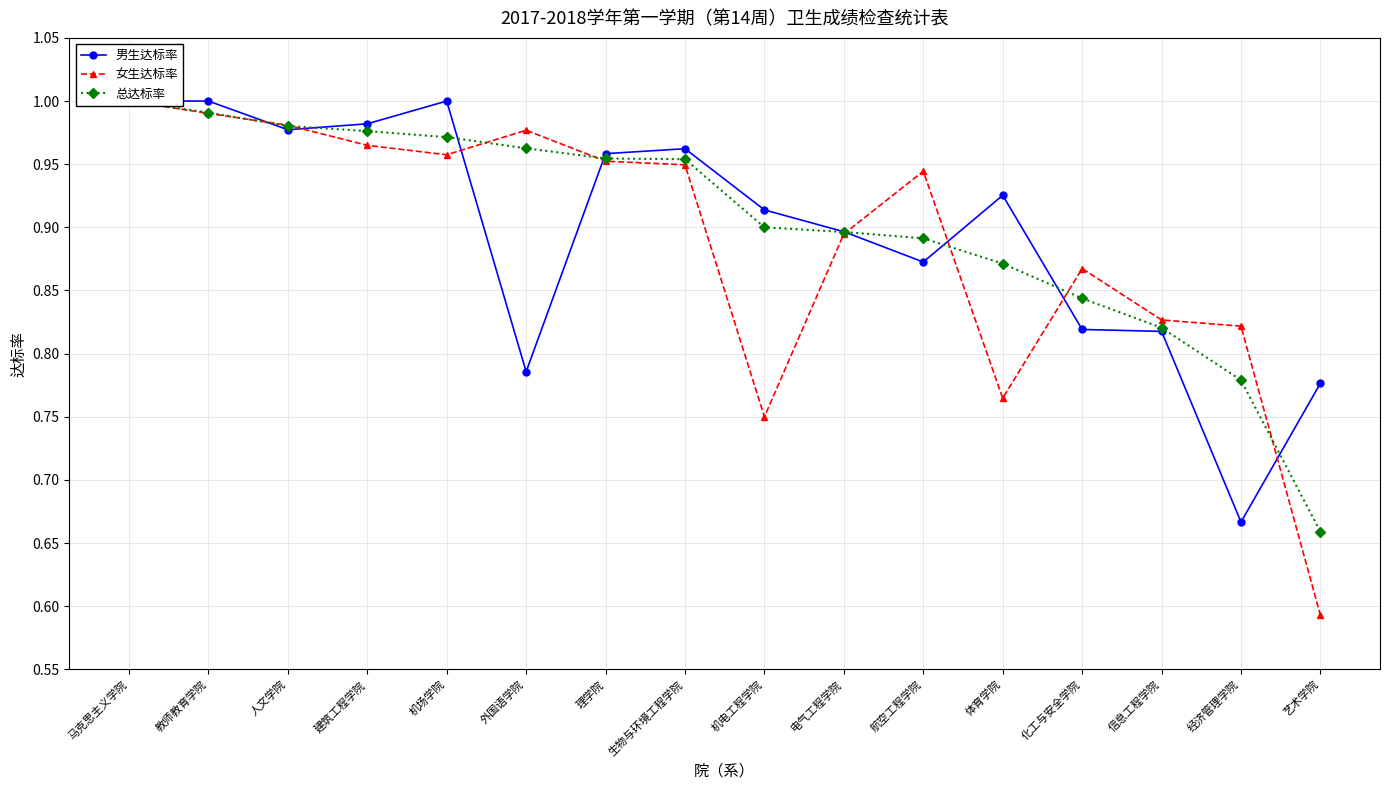

What position from the right is 信息工程学院?

3